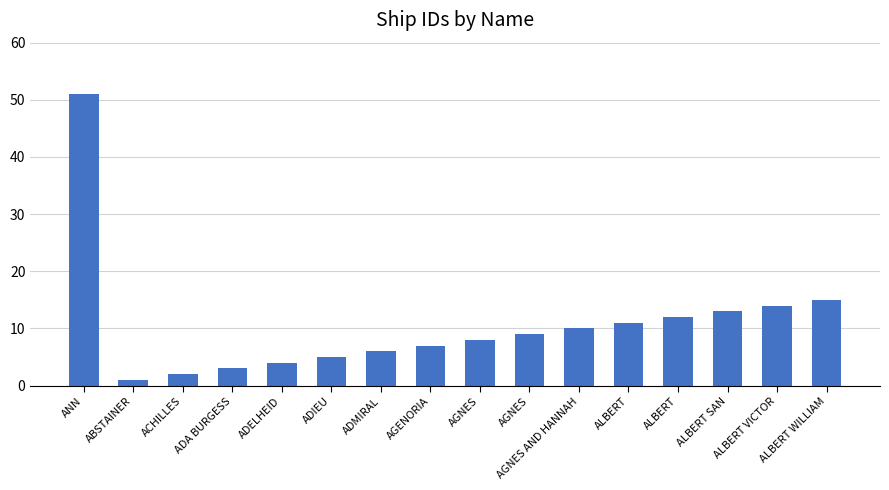

Approximately how many times larger is the value at ALBERT WILLIAM compared to ADIEU?

3.0